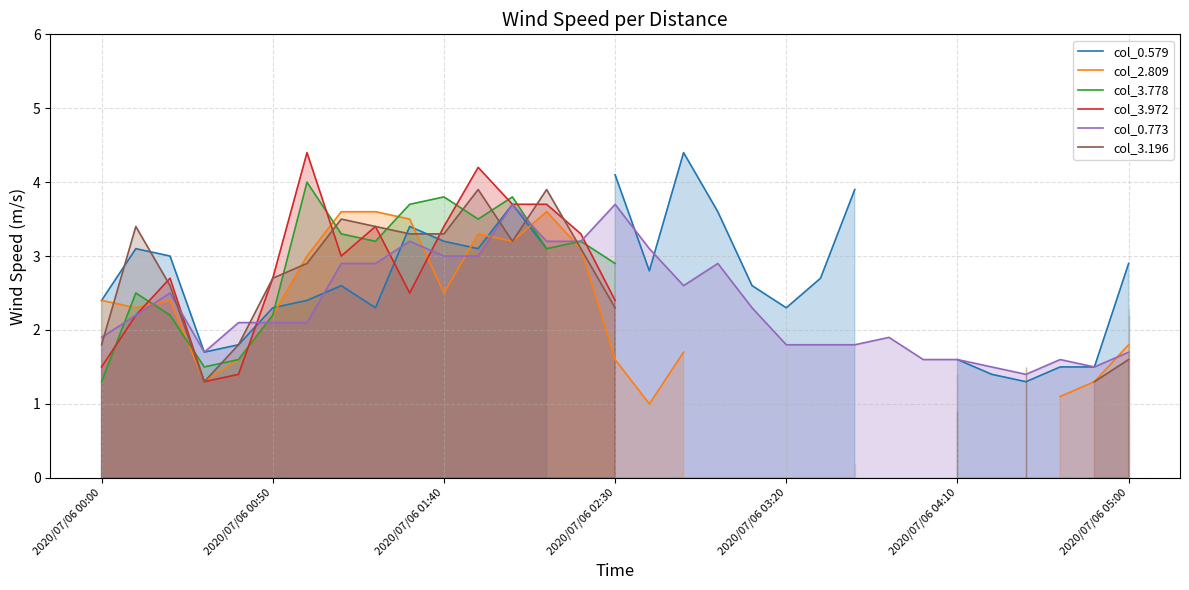

What is the highest value of the col_0.773 series?

3.7